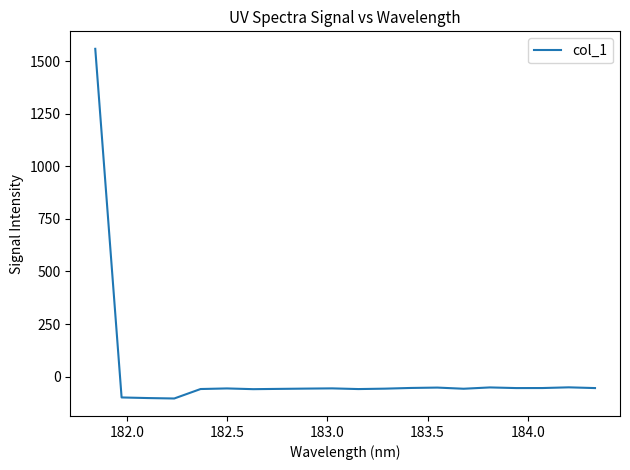

True or false: there are more than 0 points higher than both neighbors.

True